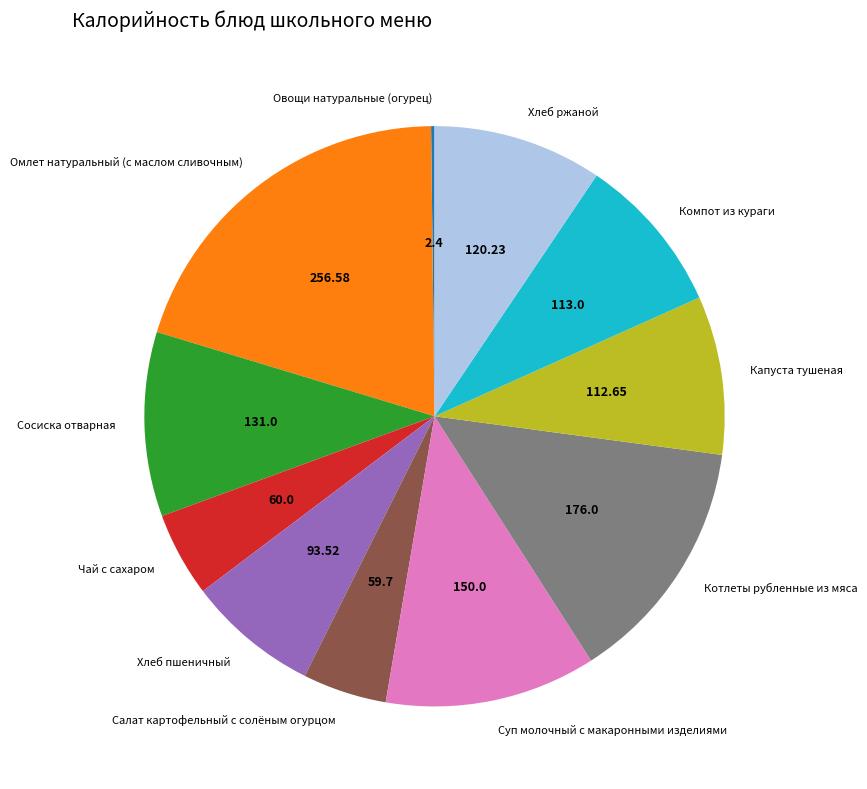

What is the largest slice in the pie chart?

Омлет натуральный (с маслом сливочным)